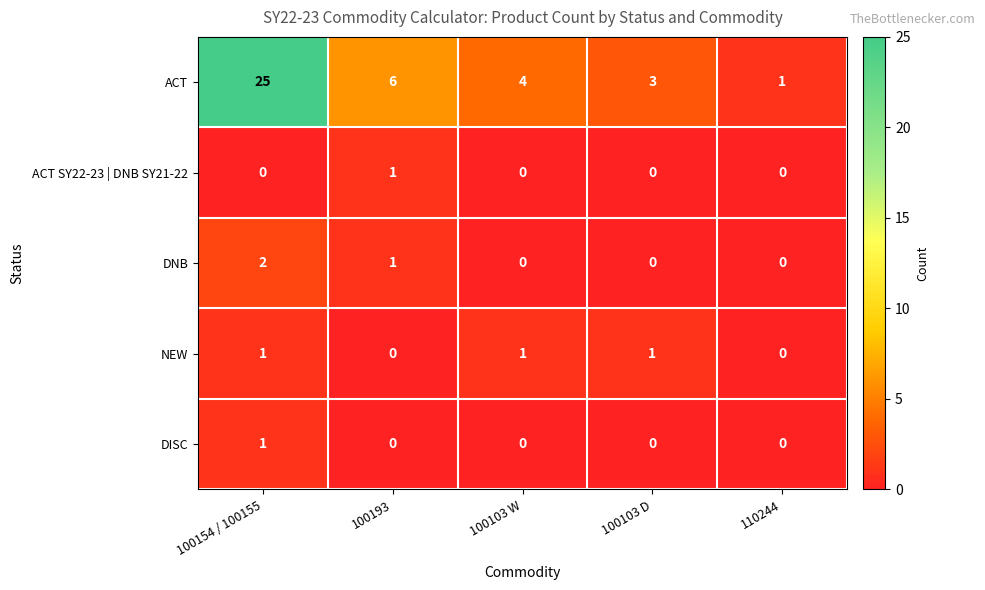

Which label corresponds to the largest value in the chart?

100154 / 100155